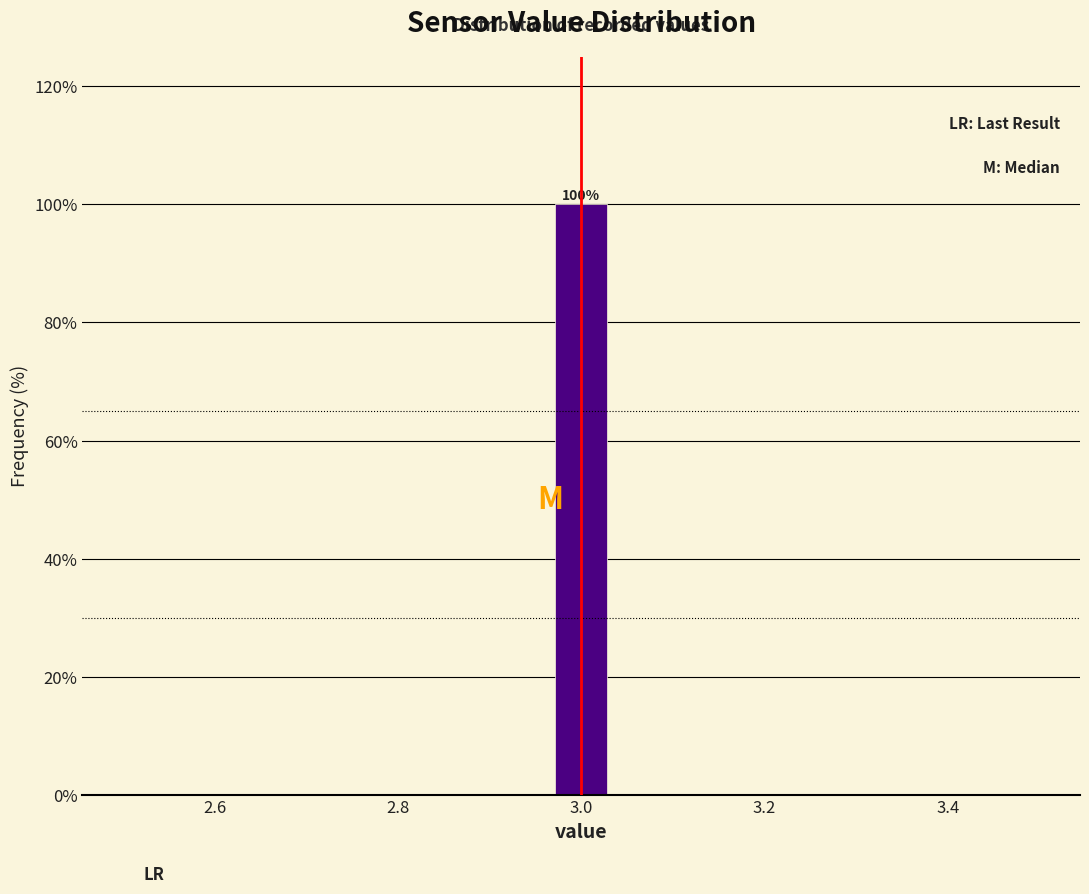

Around what value on the x-axis is the tallest bar? Give the approximate position of its centre, as read against the axis.

3.00